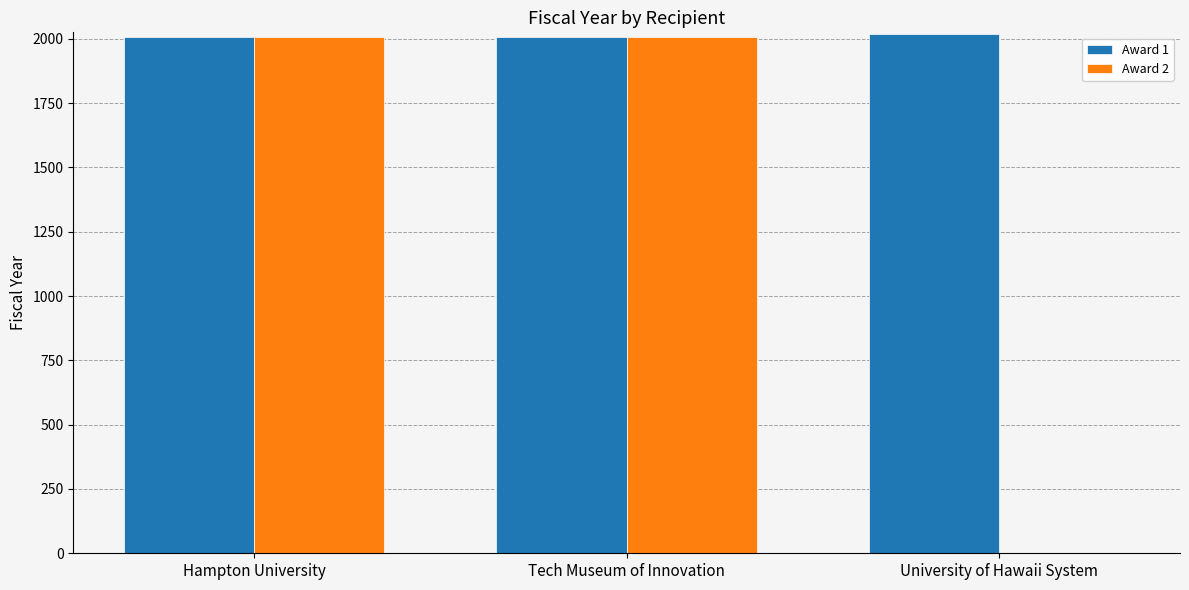

What is the sum of all Award 2 values?

4010